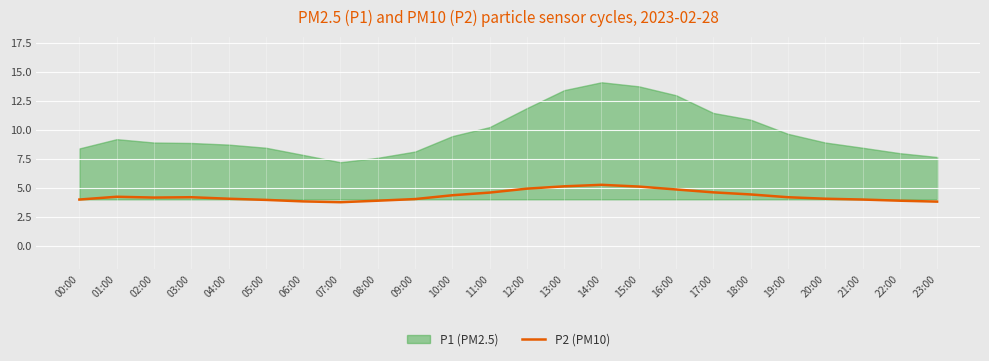

What is the smallest value displayed?

3.8